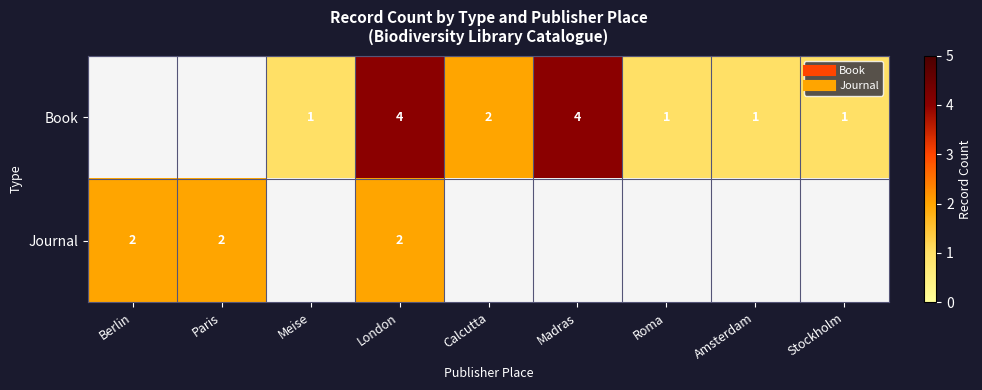

Rank the series by their maximum value, from highest to lowest.

Book, Journal